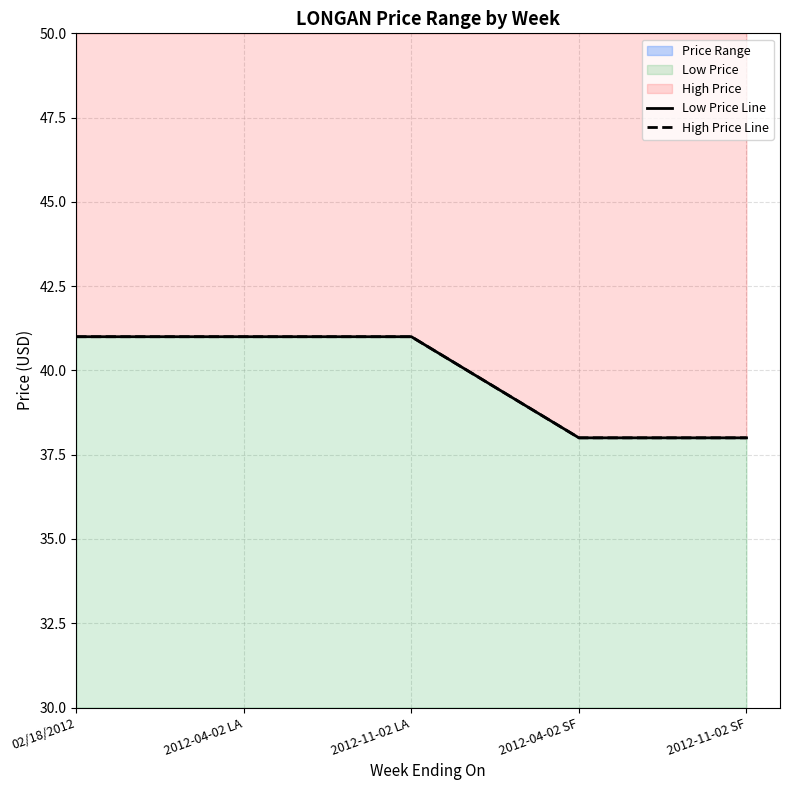

What is the difference between the maximum and minimum values in the High Price Line series?

3